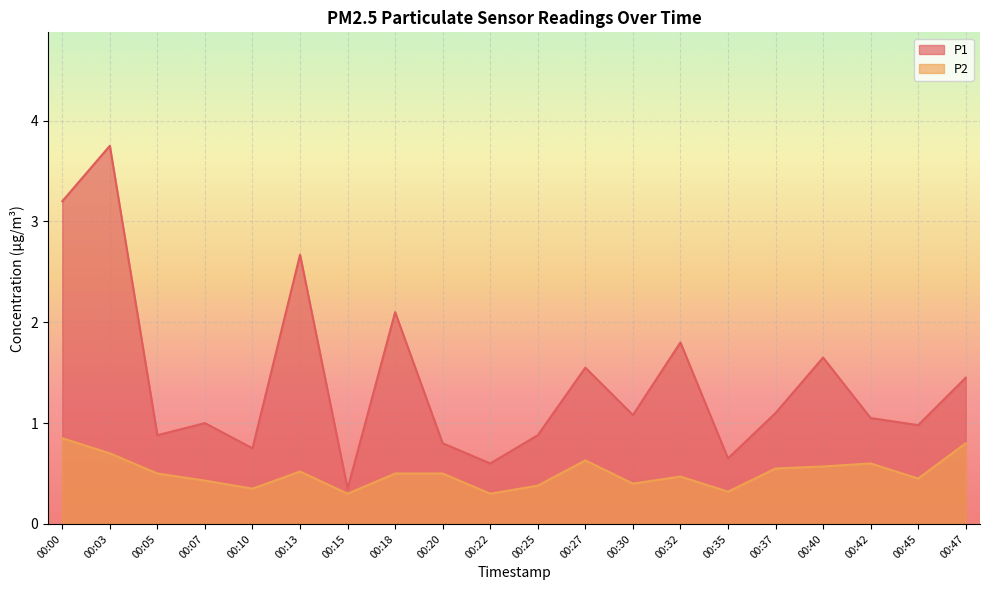

True or false: P2 and P1 cross at least once.

False